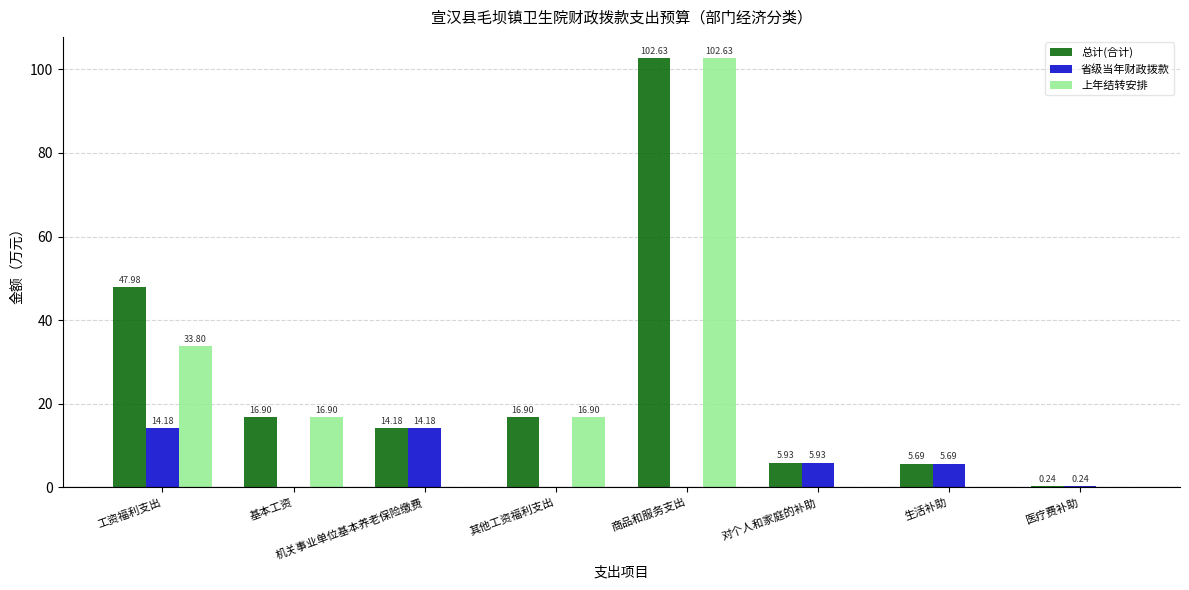

What is the spread (max minus min) of values at 商品和服务支出?

102.6